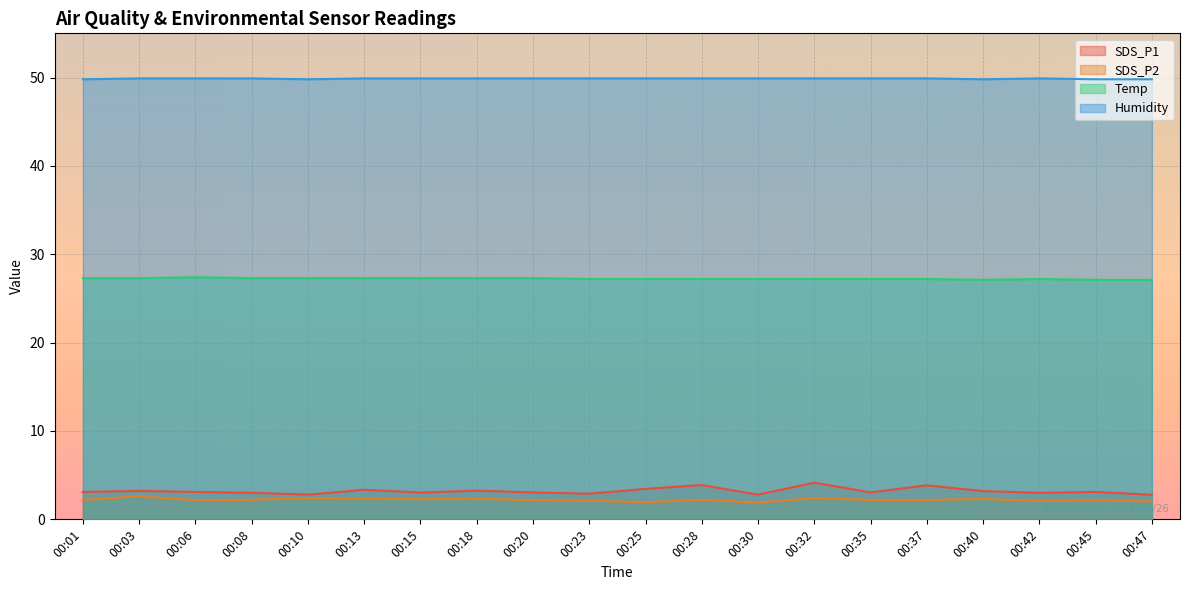

What is the value of the SDS_P2 point at the 5th from the left?

2.4